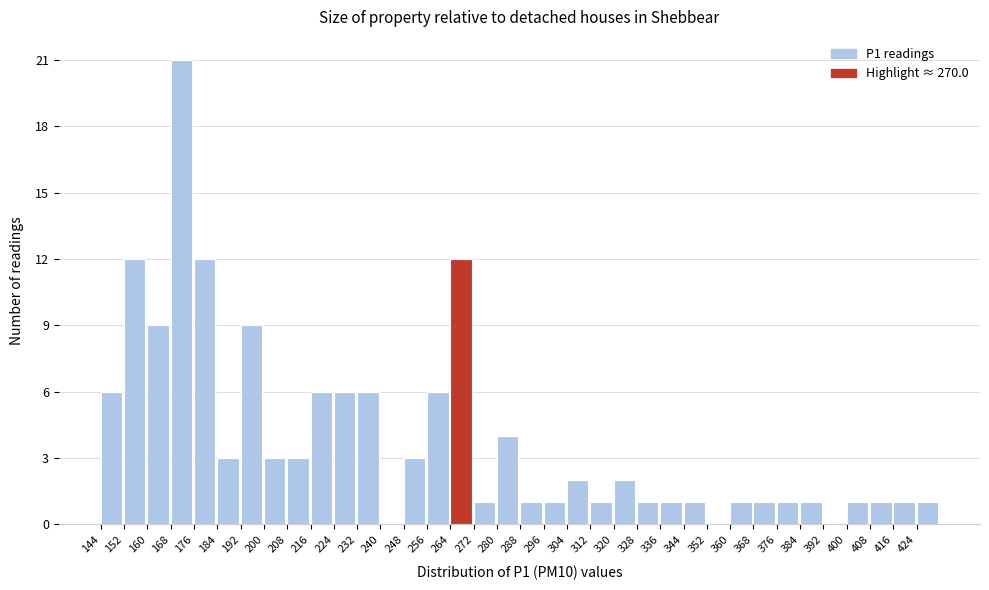

Reading left to right, transcribe this chart: for each bar, give the range it covers on the x-axis and its height. The values are not printed on the chart, so give them approximately, as read against the axis.

144 to 152: 6
152 to 160: 12
160 to 168: 9
168 to 176: 21
176 to 184: 12
184 to 192: 3
192 to 200: 9
200 to 208: 3
208 to 216: 3
216 to 224: 6
224 to 232: 6
232 to 240: 6
240 to 248: 0
248 to 256: 3
256 to 264: 6
264 to 272: 12
272 to 280: 1
280 to 288: 4
288 to 296: 1
296 to 304: 1
304 to 312: 2
312 to 320: 1
320 to 328: 2
328 to 336: 1
336 to 344: 1
344 to 352: 1
352 to 360: 0
360 to 368: 1
368 to 376: 1
376 to 384: 1
384 to 392: 1
392 to 400: 0
400 to 408: 1
408 to 416: 1
416 to 424: 1
424 to 432: 1